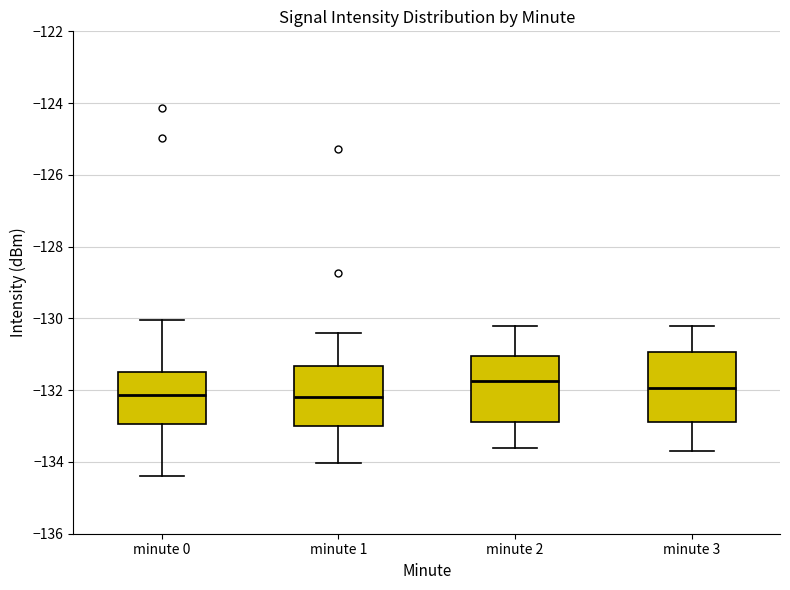

Reading left to right, read every box against the y-axis: the position of its median line, the range the box covers, and the ends of its whiskers. The values are not printed on the chart, so give them approximately, as read against the axis.

minute 0: median -132.2, box -133.0 to -131.4, whiskers -134.4 to -130.0
minute 1: median -132.2, box -133.0 to -131.4, whiskers -134.0 to -130.4
minute 2: median -131.8, box -132.8 to -131.0, whiskers -133.6 to -130.2
minute 3: median -132.0, box -132.8 to -131.0, whiskers -133.6 to -130.2